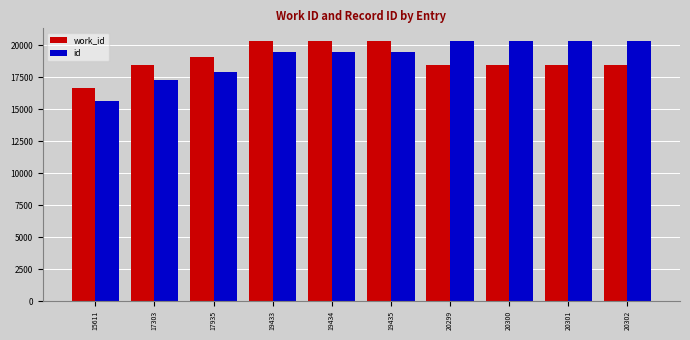

The value of id at 15611 is 8504.1. True or false?

False